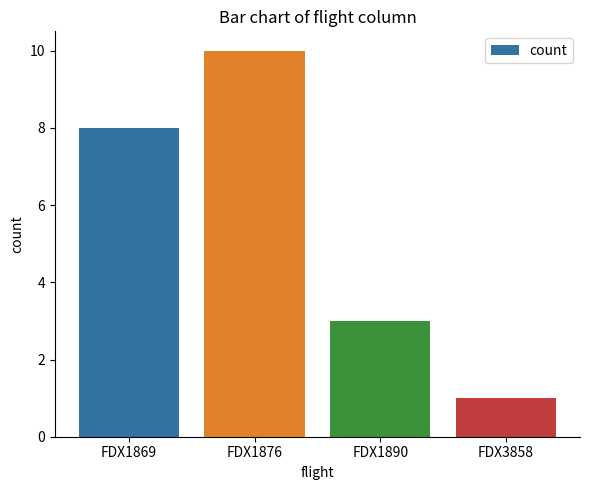

List the labels in order of value, largest first.

FDX1876, FDX1869, FDX1890, FDX3858